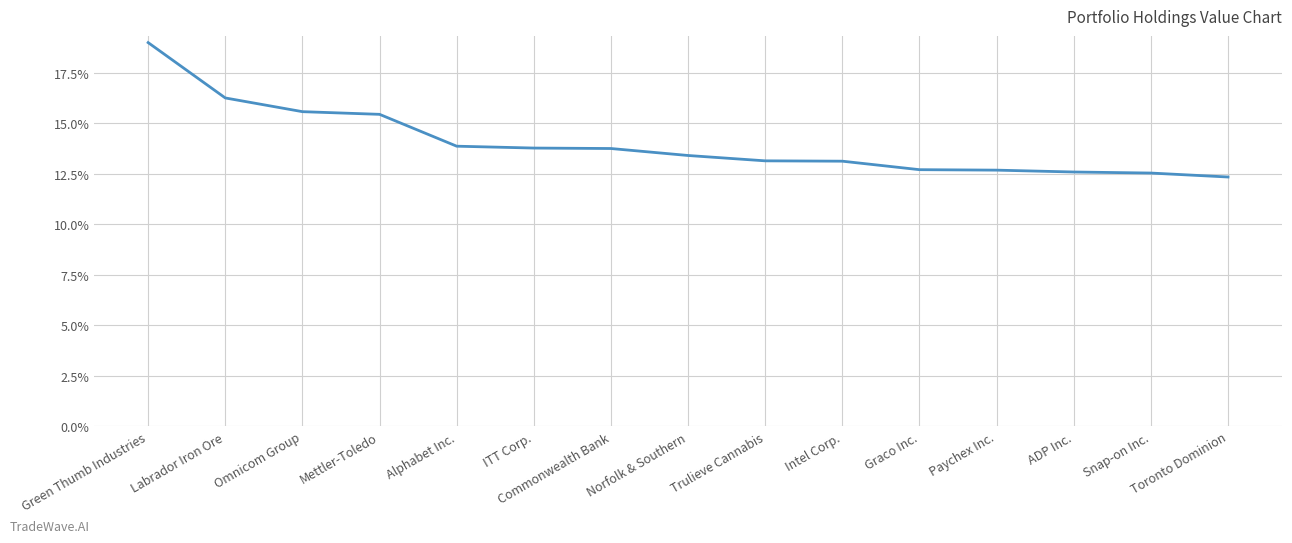

Is this an area chart (filled region under the line)?

No